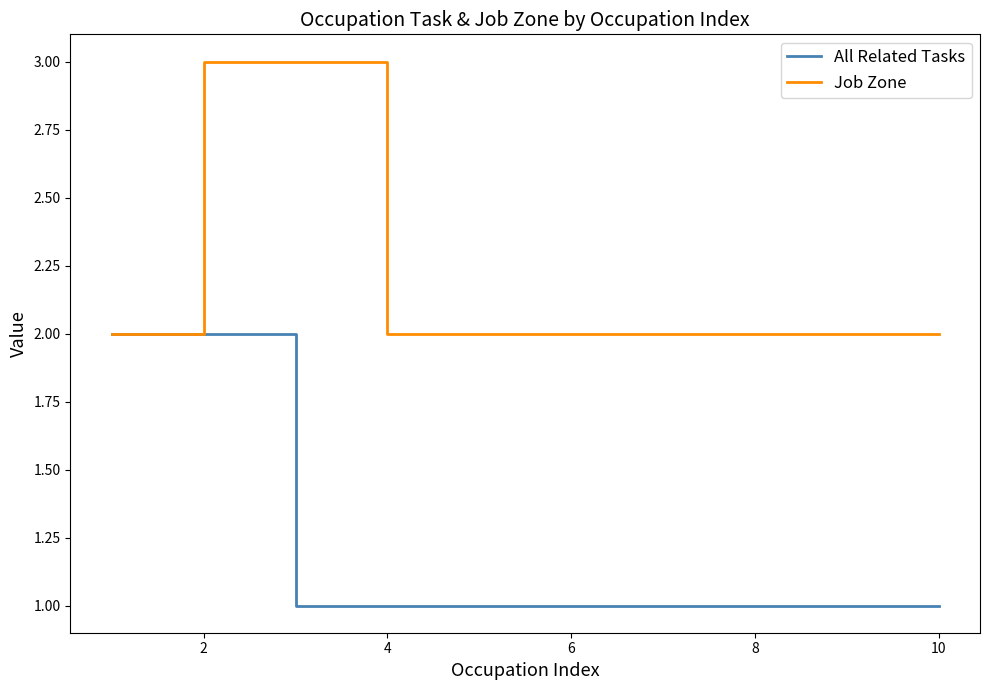

Which series has the largest total across all categories?

Job Zone